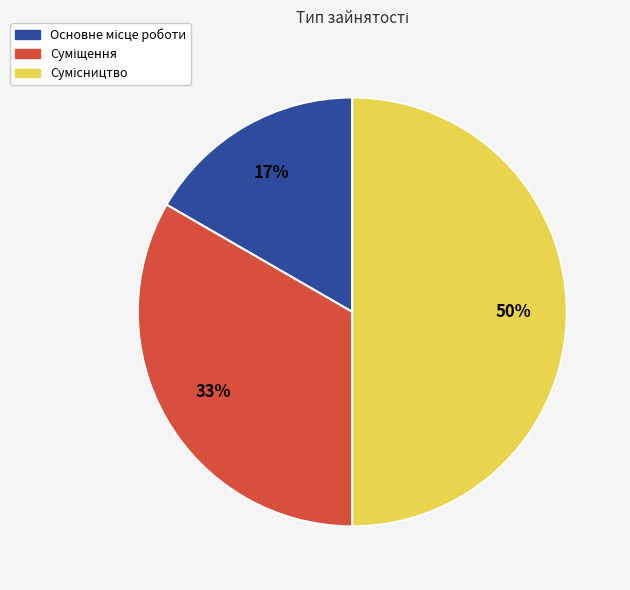

To the nearest percent, what is the difference between the largest and smallest slice percentages?

33%